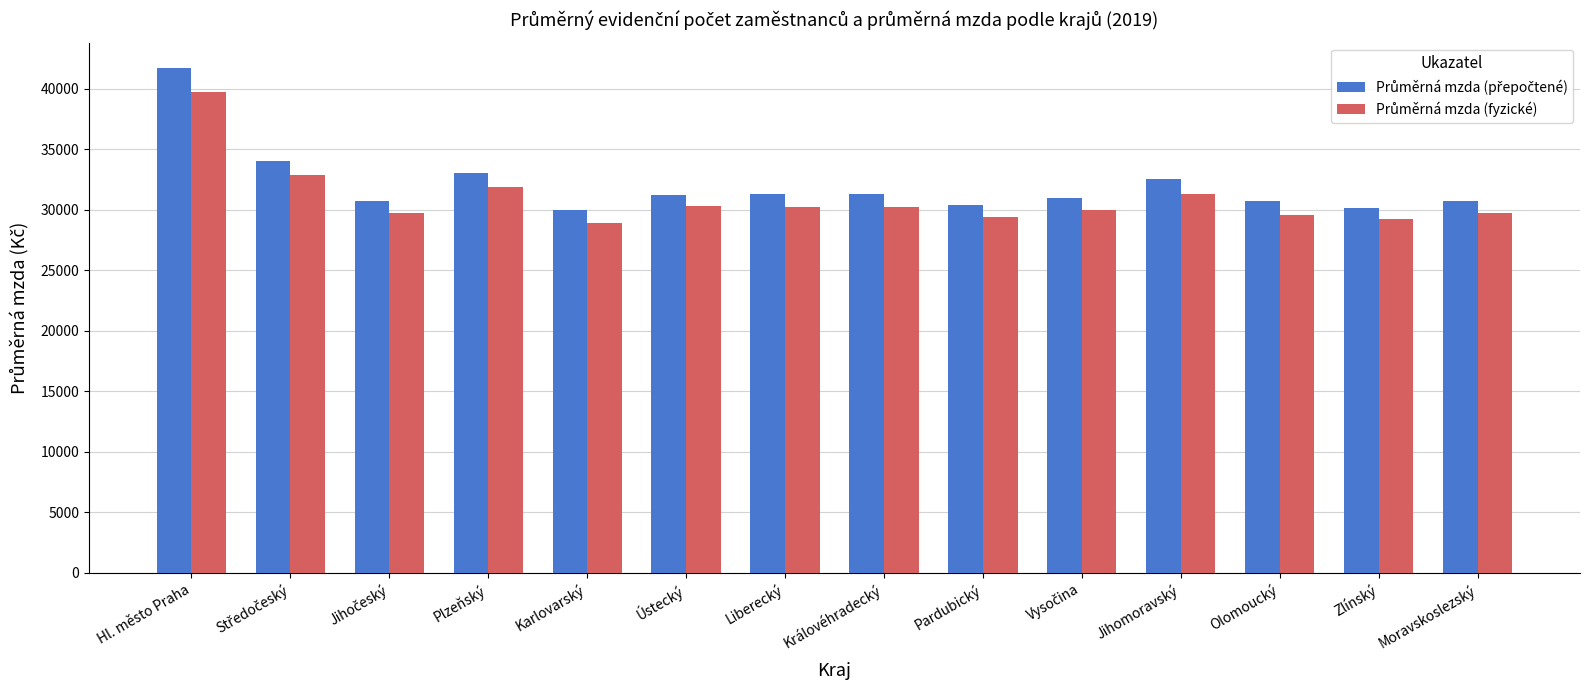

At which category is the sum across all series the highest?

Hl. město Praha